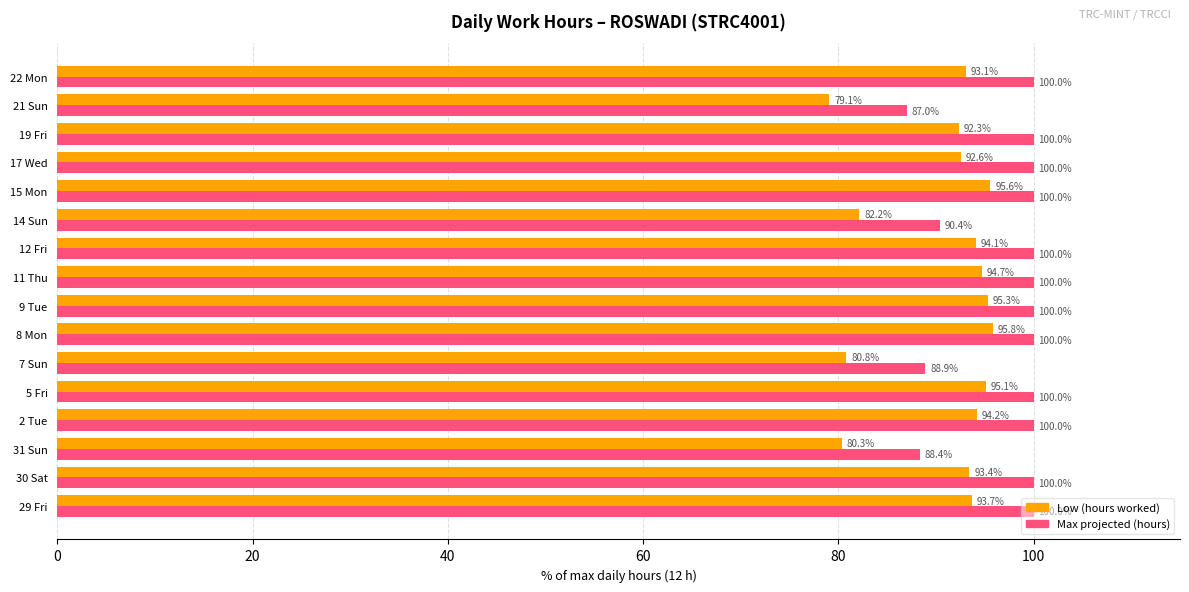

The value of Max projected (hours) at 7 Sun is 159.3. True or false?

False